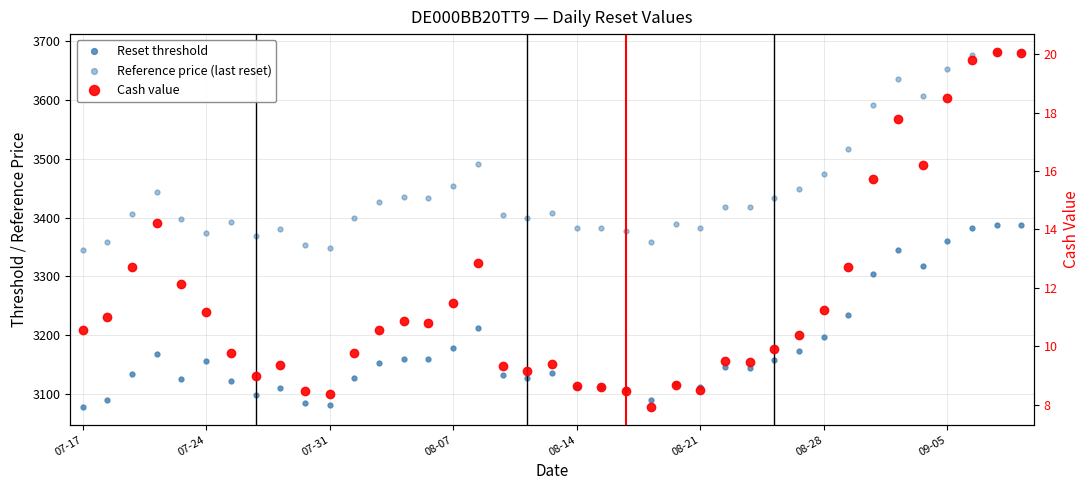

What are all the series names shown in the legend?

Reset threshold, Reference price (last reset), Cash value